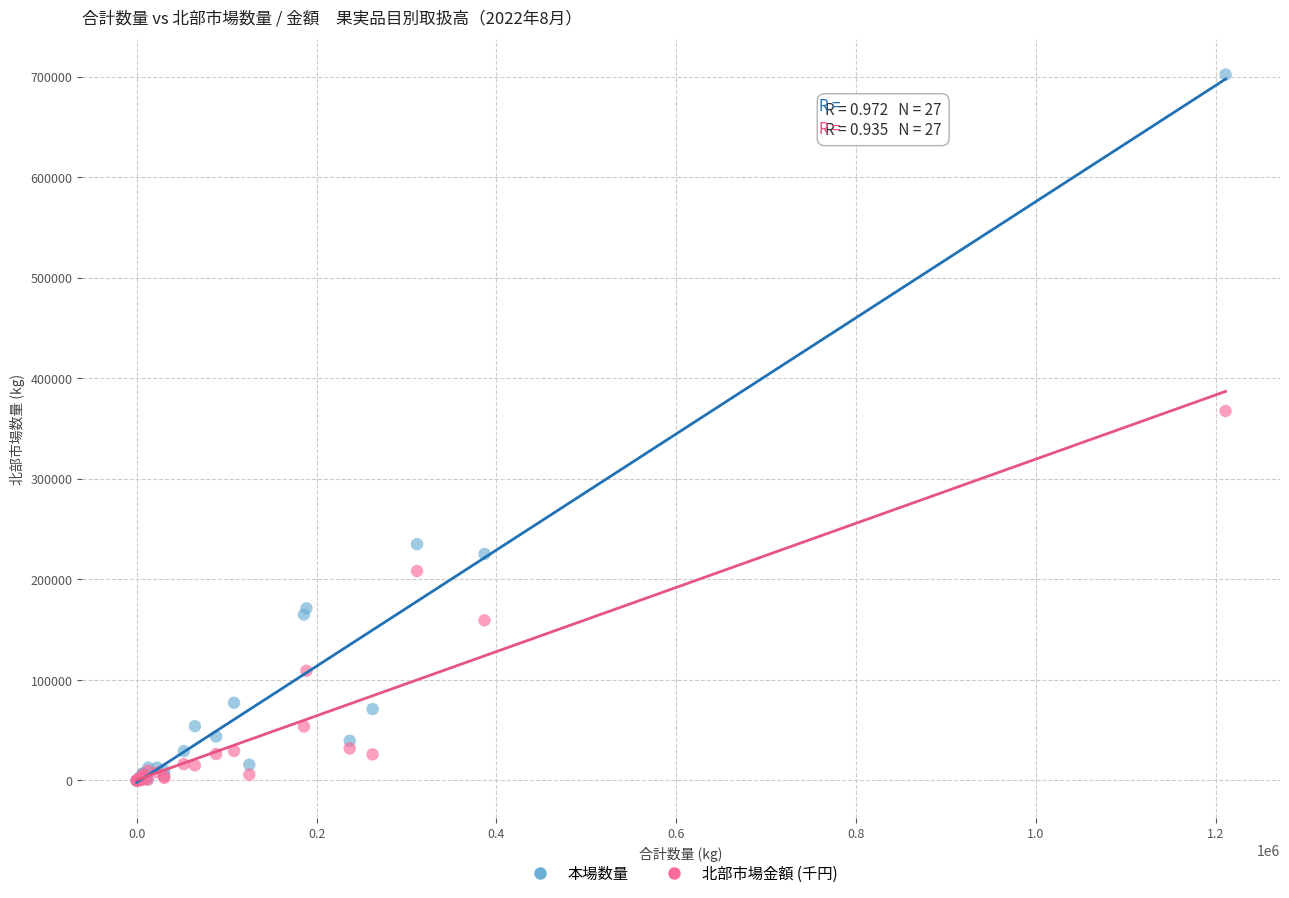

Which series reaches the maximum Y coordinate?

本場数量